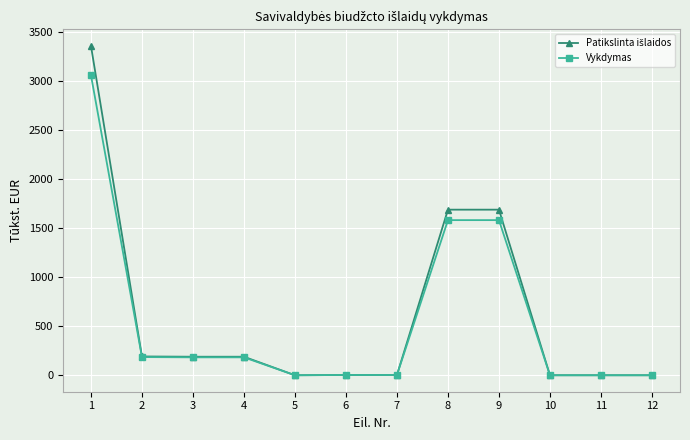

What is the value of the Vykdymas point at the 2nd from the left?

185.5